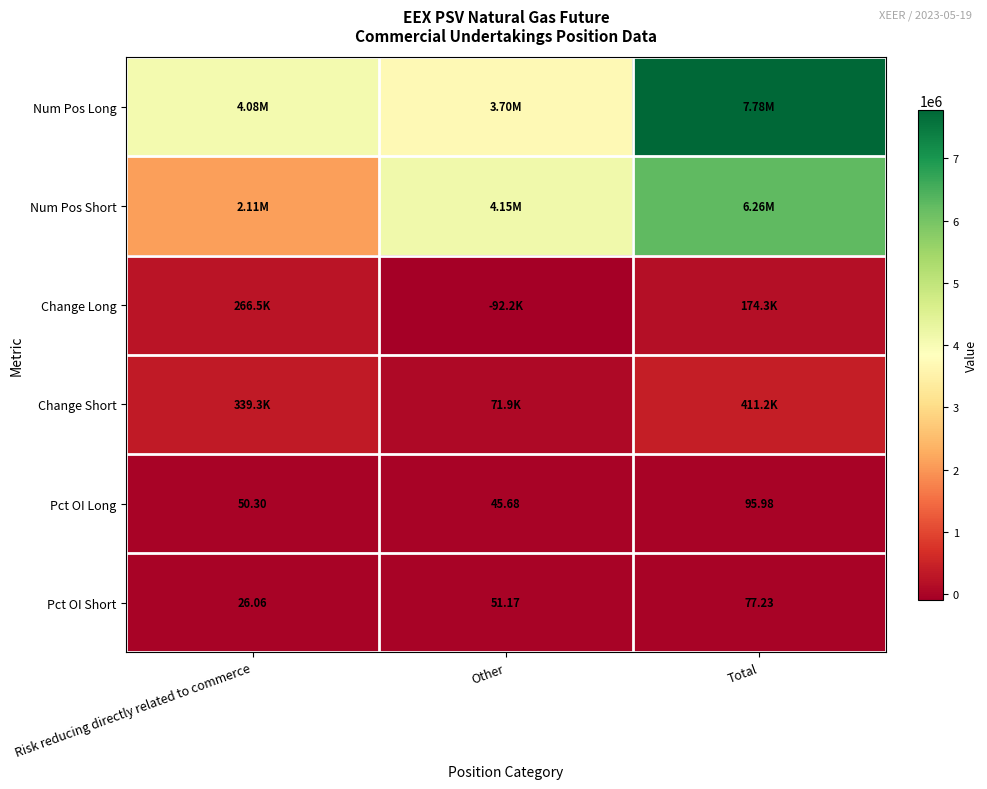

What is the difference between the maximum and second lowest values in the Change Long series?

92160.0